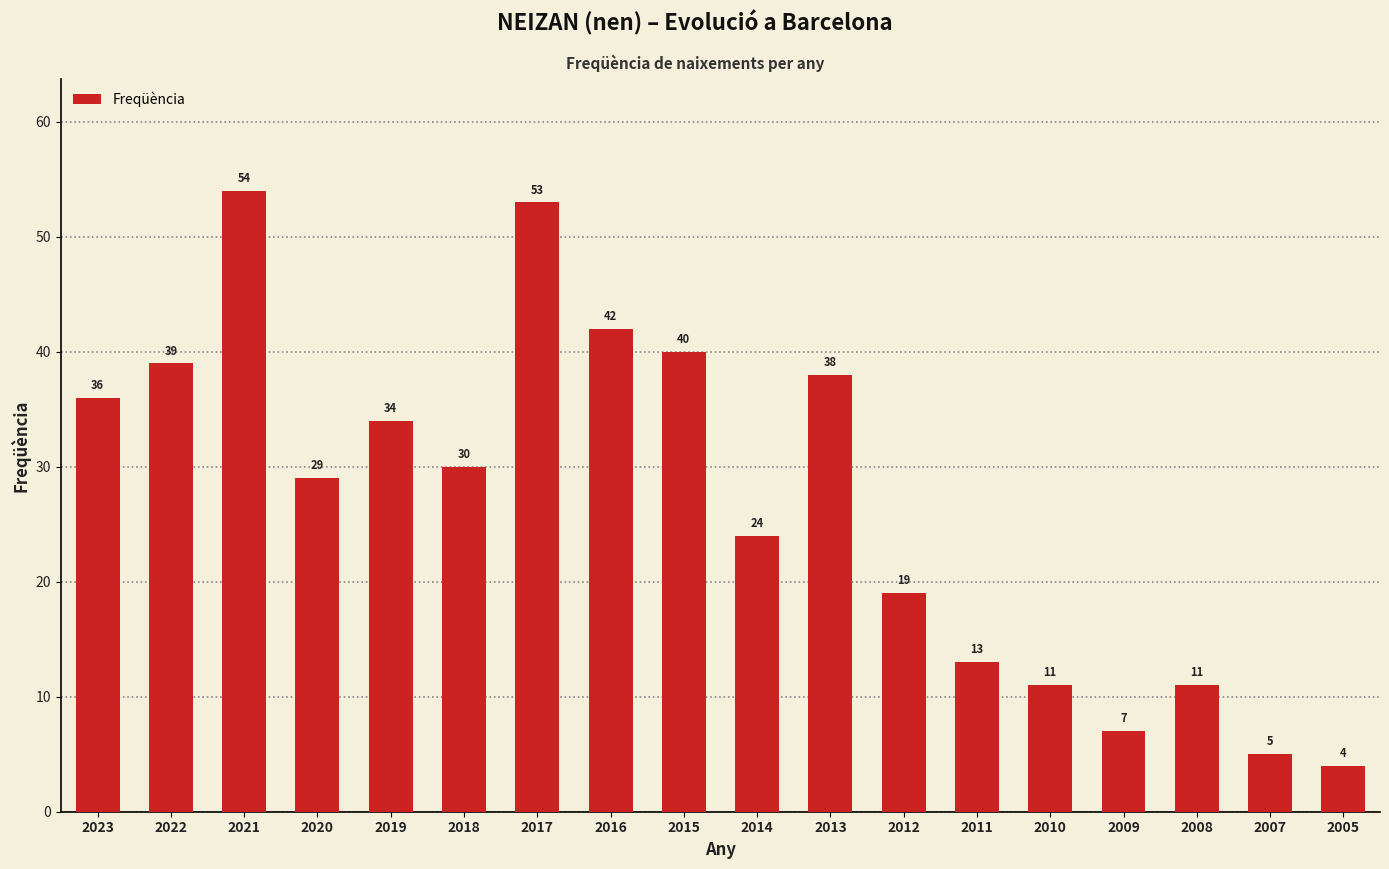

What is the average value?

27